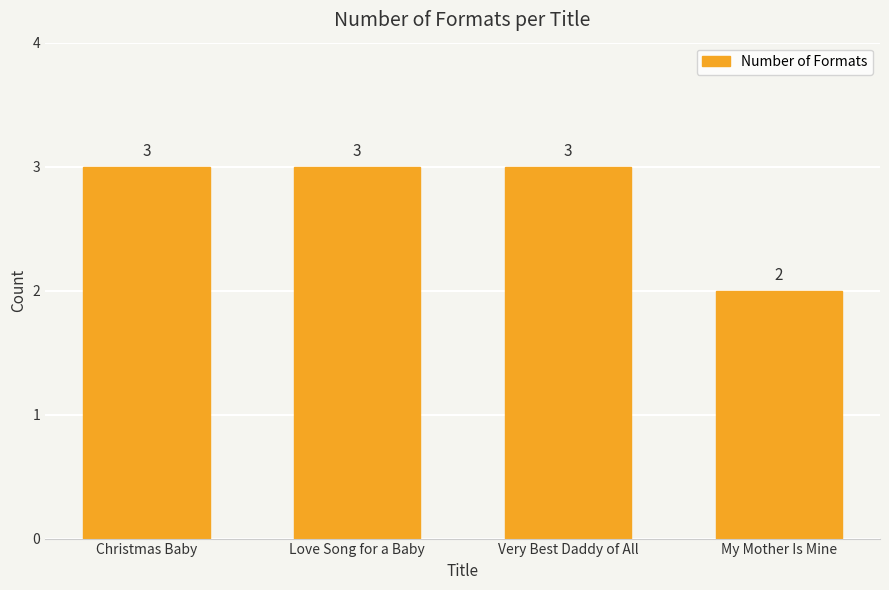

Is it true that the value at Christmas Baby is 3?

True